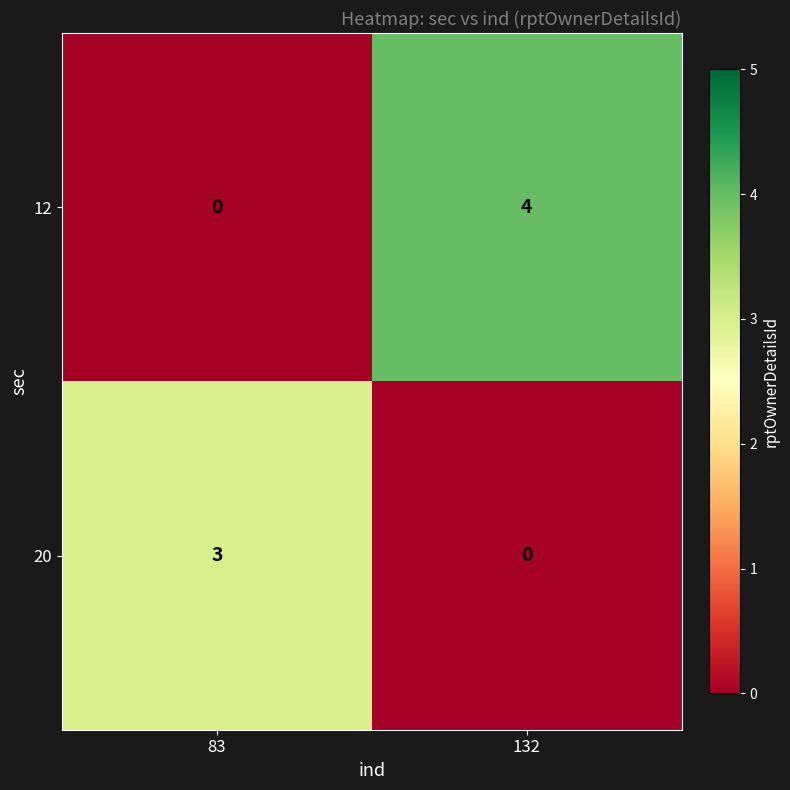

What is the difference between the maximum and minimum values in the 12 series?

4